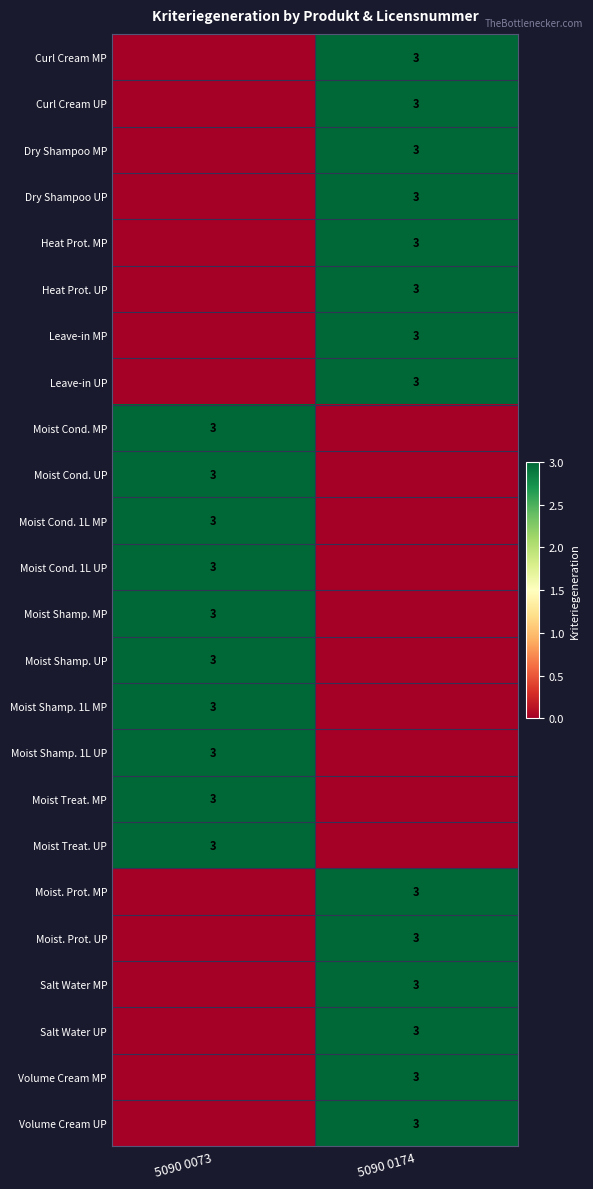

What is the difference between the highest and lowest values at 5090 0073?

3